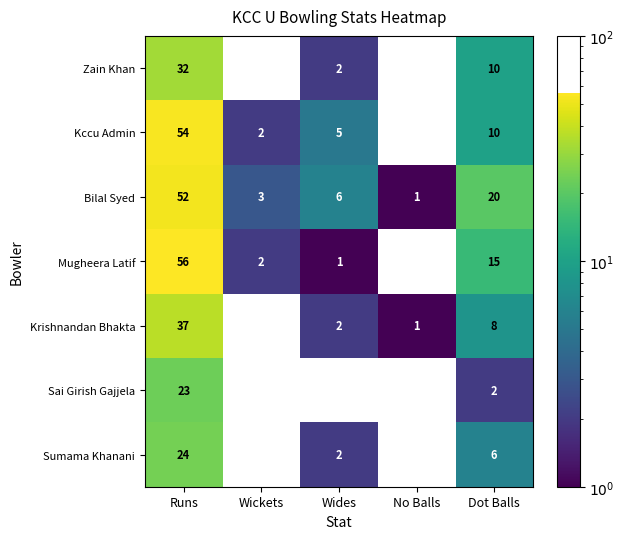

At which label does Krishnandan Bhakta first exceed 2?

Runs